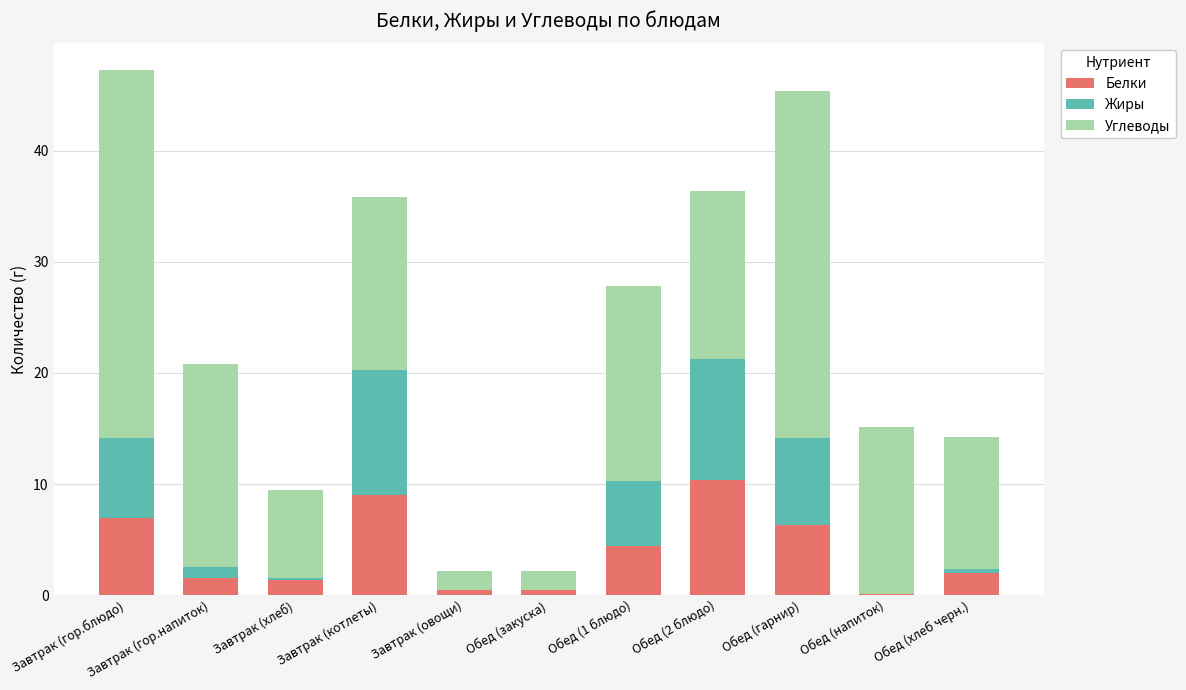

What is the total value across all series at Завтрак (котлеты)?

35.8